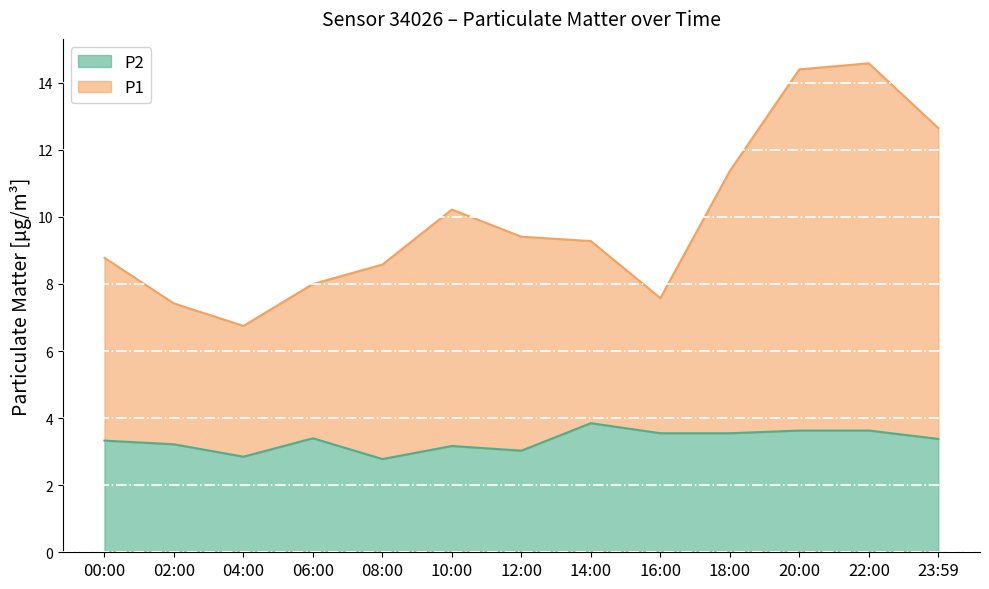

True or false: P1 and P2 cross at least once.

False